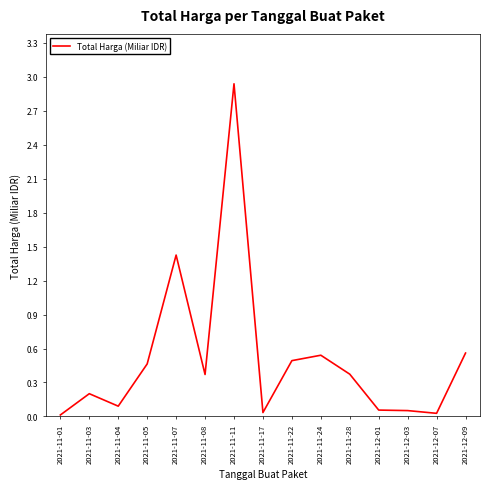

True or false: the data shows 0.2 at 2021-11-24.

False